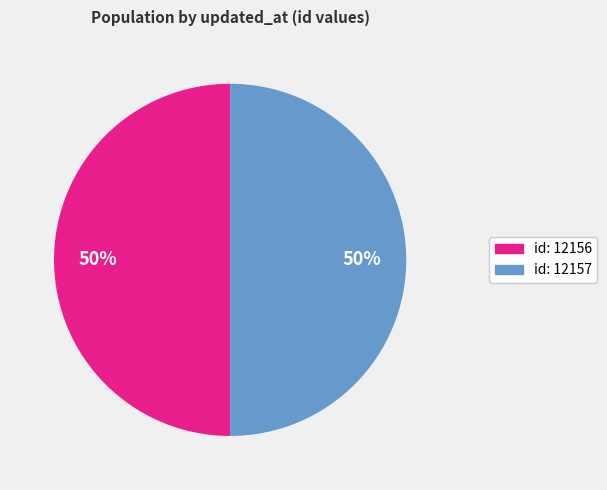

True or false: id: 12156 accounts for 56% of the total.

False